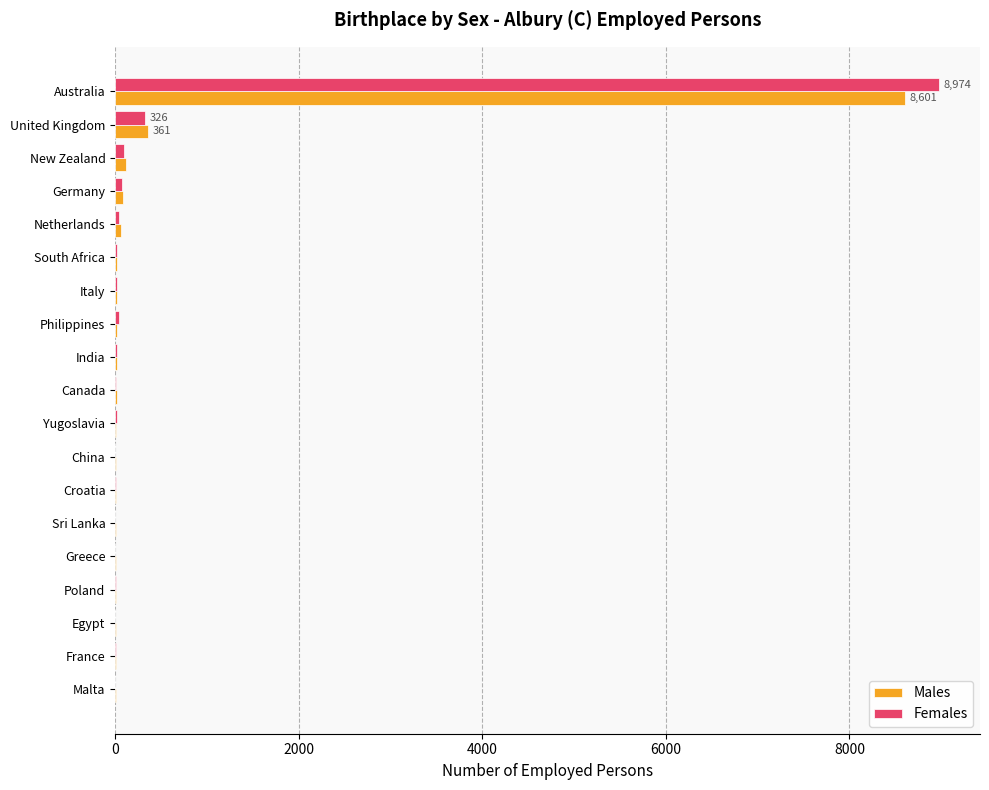

What are all the series names shown in the legend?

Males, Females